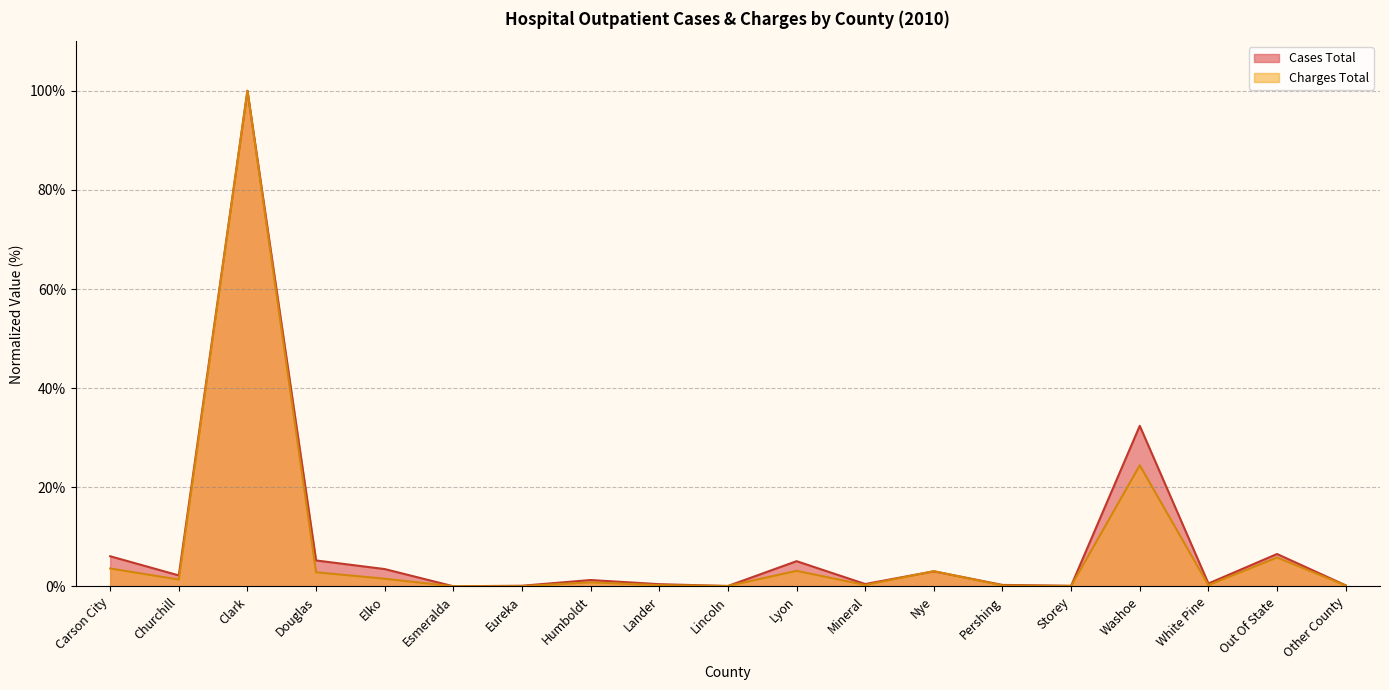

What is the sum of all Charges Total values?

148.3